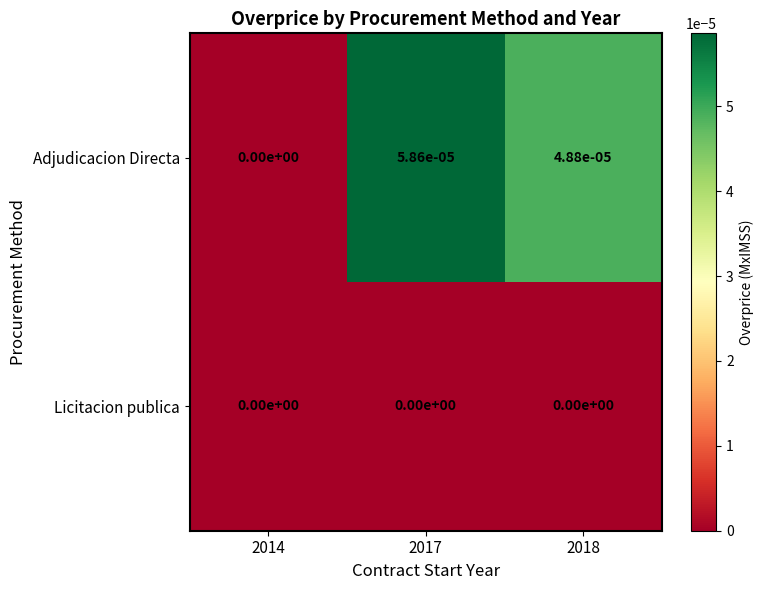

True or false: Adjudicacion Directa has a value of 0.0 at 2018.

True